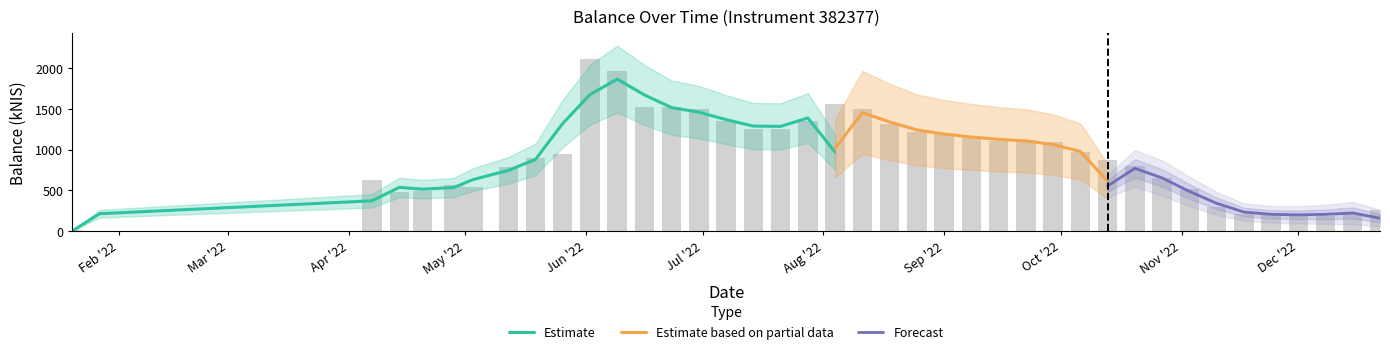

Rank the categories by value from lowest to highest.

2022-01-27, 2022-01-20, 2022-12-08, 2022-11-24, 2022-11-17, 2022-12-15, 2022-12-01, 2022-12-22, 2022-11-10, 2022-04-14, 2022-04-20, 2022-11-03, 2022-05-03, 2022-04-28, 2022-04-07, 2022-10-27, 2022-05-12, 2022-10-20, 2022-10-13, 2022-05-19, 2022-05-26, 2022-10-06, 2022-09-29, 2022-09-15, 2022-09-22, 2022-09-08, 2022-09-01, 2022-08-25, 2022-07-14, 2022-07-21, 2022-08-18, 2022-07-28, 2022-07-07, 2022-06-30, 2022-08-11, 2022-06-16, 2022-06-23, 2022-08-04, 2022-06-09, 2022-06-02